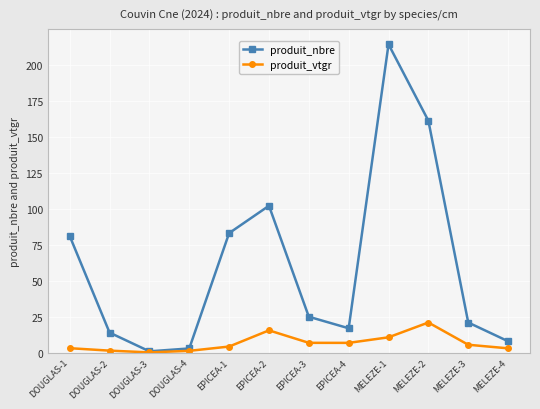

True or false: produit_vtgr has more than 0 points higher than both neighbors.

True